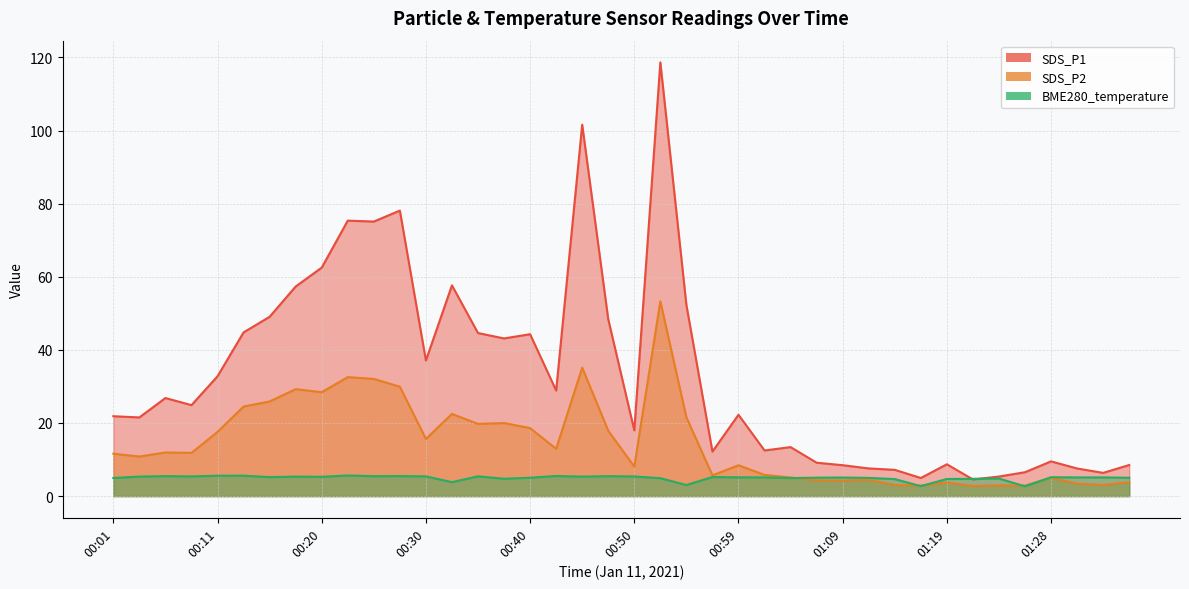

True or false: SDS_P1 has a value of 118.7 at 00:52.

True